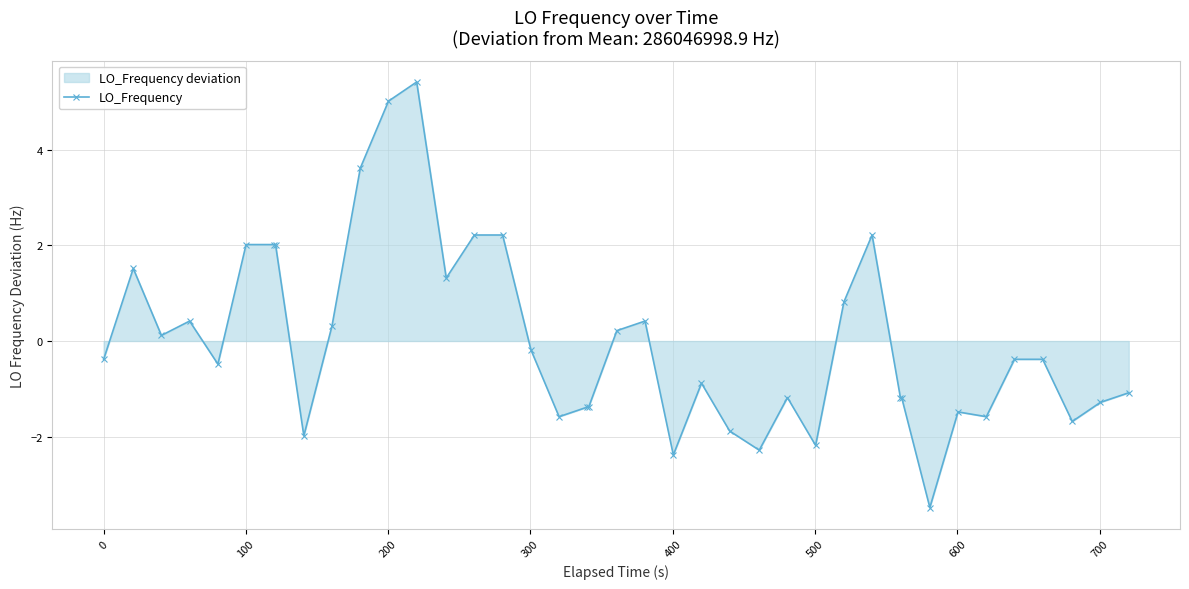

What is the smallest value displayed?

-3.5